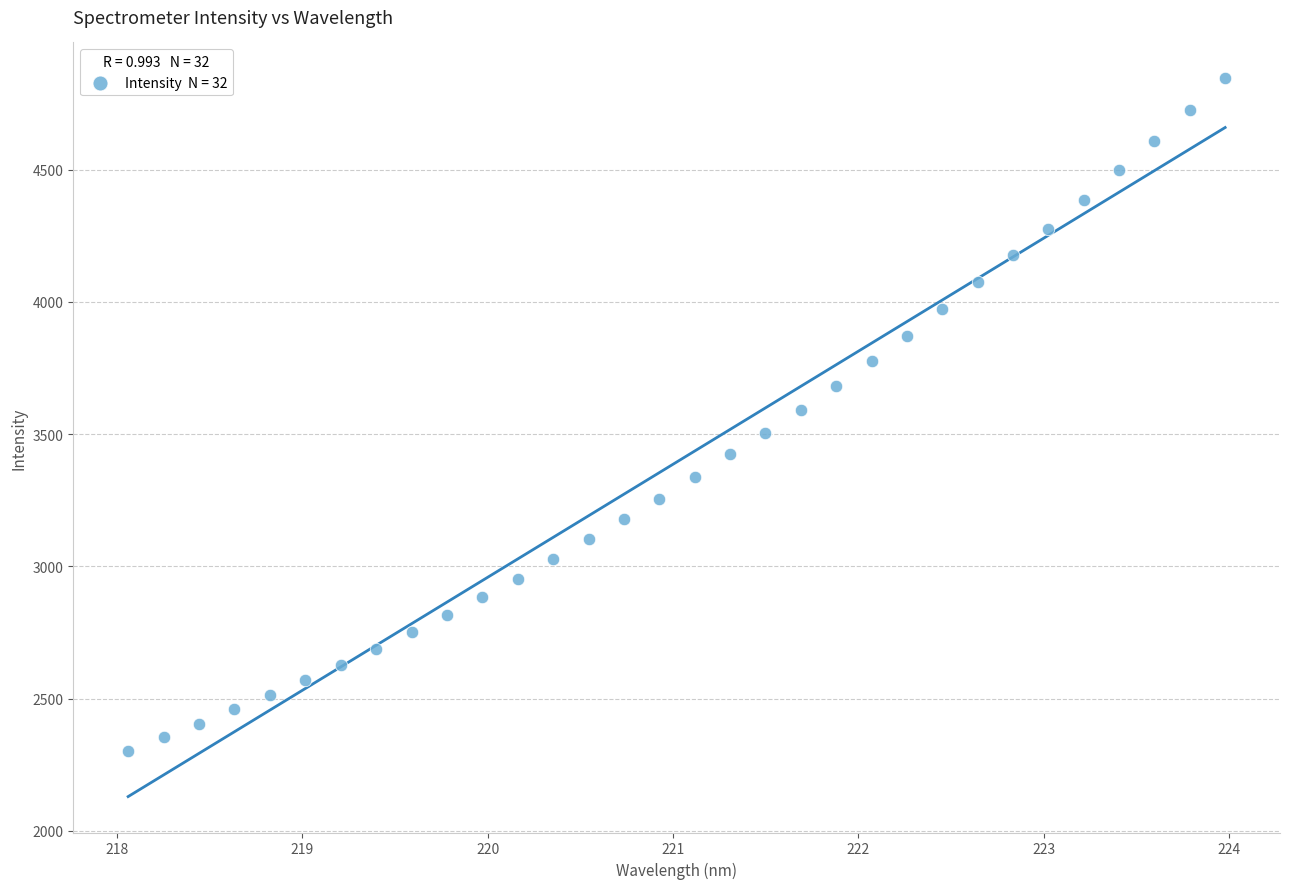

What is the range of X values (max minus min)?

5.9